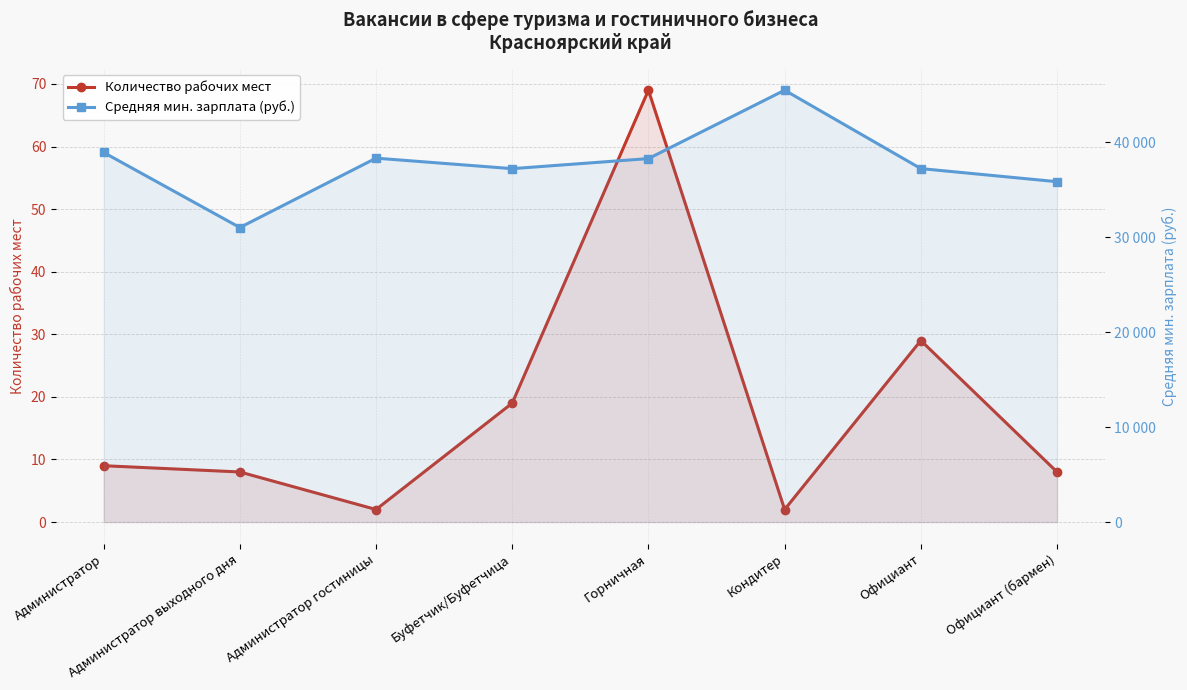

What is the average value of the Количество рабочих мест series?

18